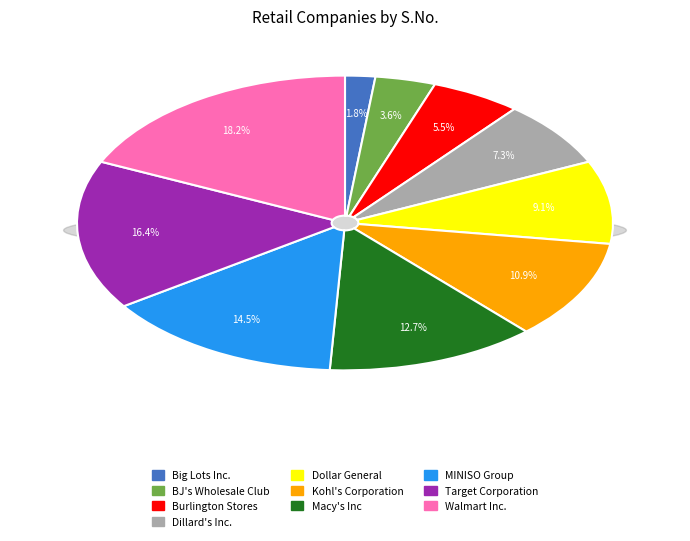

How many slices are in this pie chart?

10